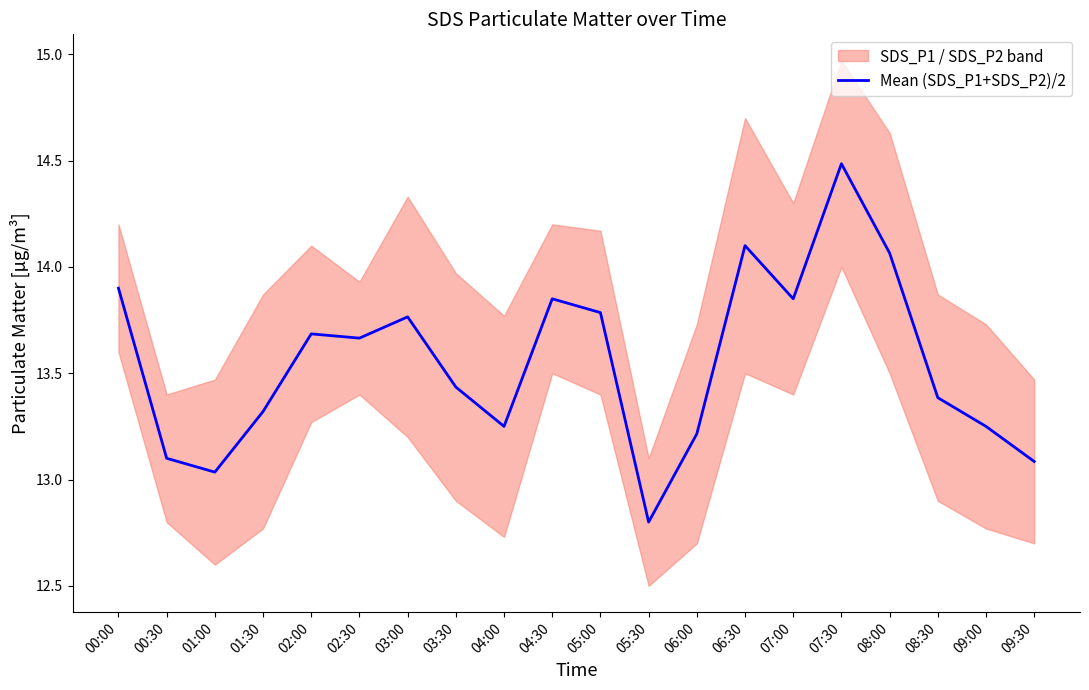

Which category has the lowest value across all series?

05:30